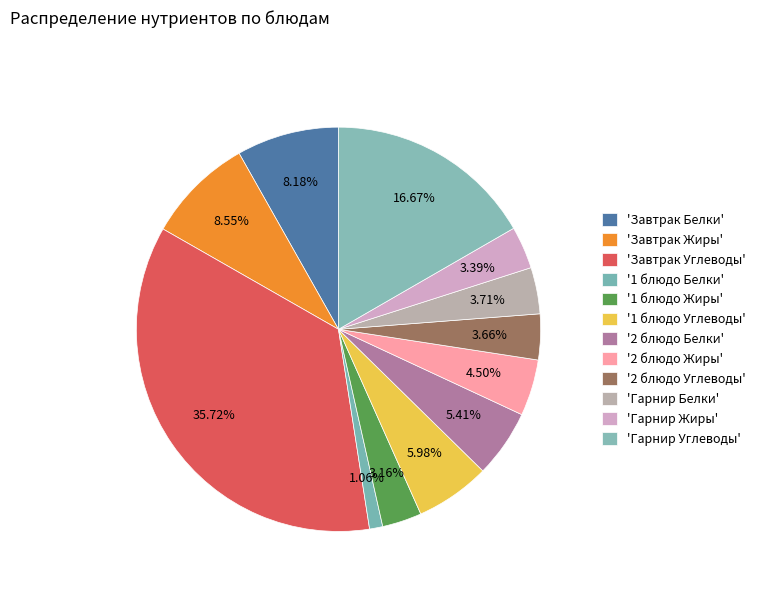

Rank the categories by value from highest to lowest.

Завтрак Углеводы, Гарнир Углеводы, Завтрак Жиры, Завтрак Белки, 1 блюдо Углеводы, 2 блюдо Белки, 2 блюдо Жиры, Гарнир Белки, 2 блюдо Углеводы, Гарнир Жиры, 1 блюдо Жиры, 1 блюдо Белки